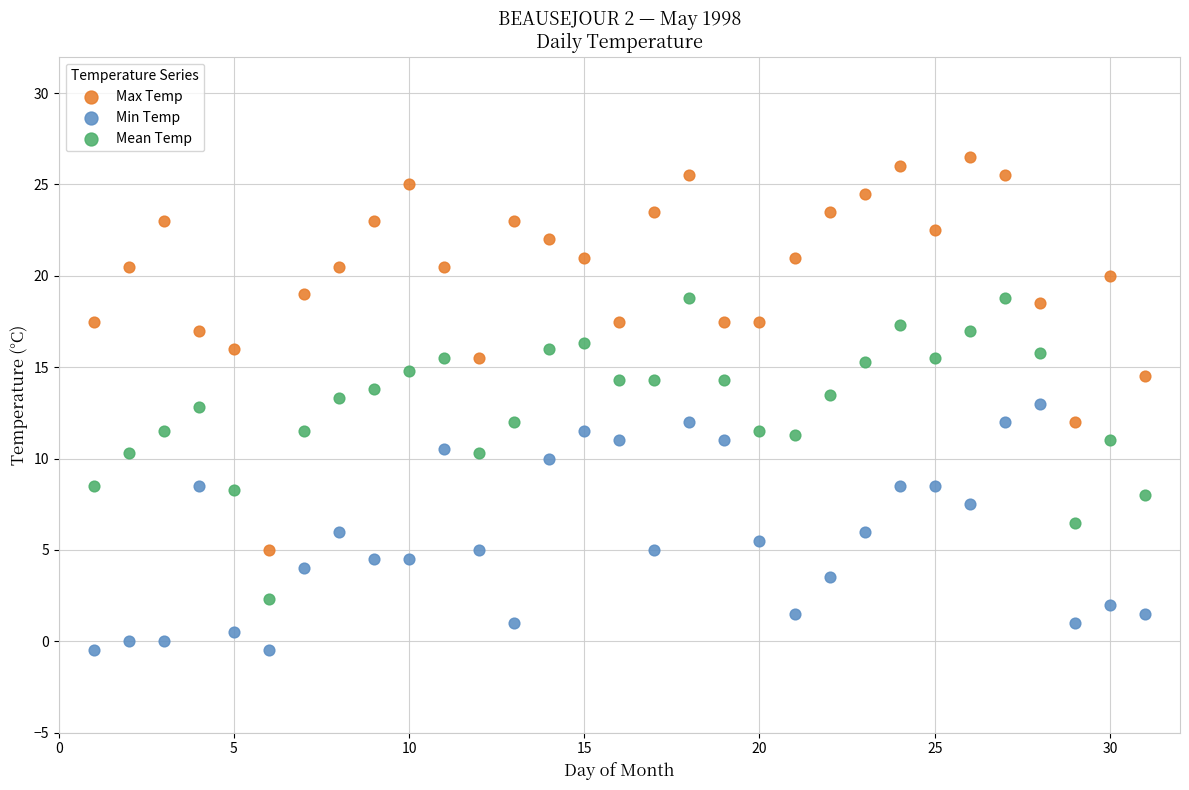

Which series has the largest Y range (max minus min)?

Max Temp